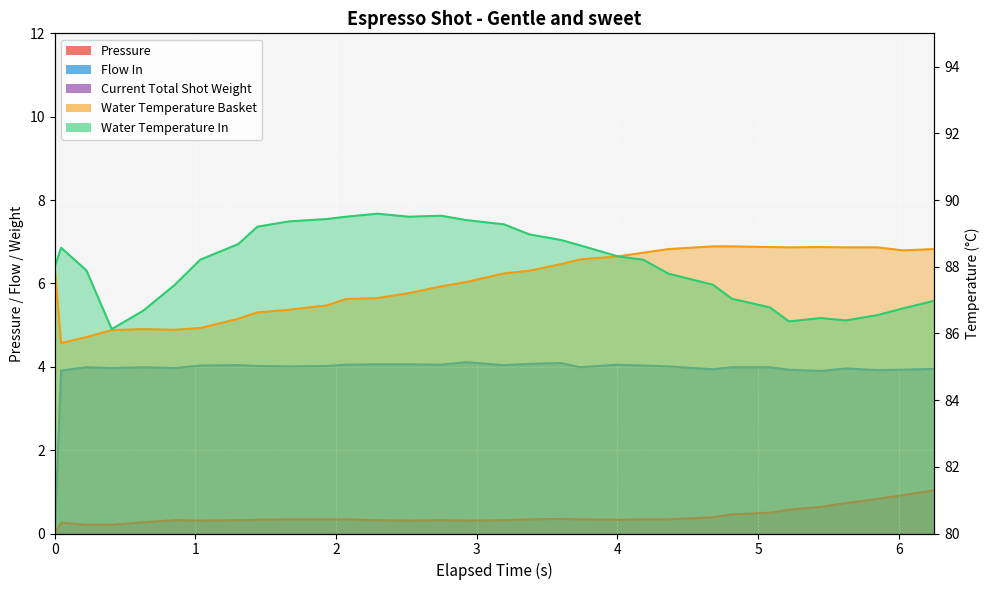

Which series has the largest total across all categories?

water_temperature_in